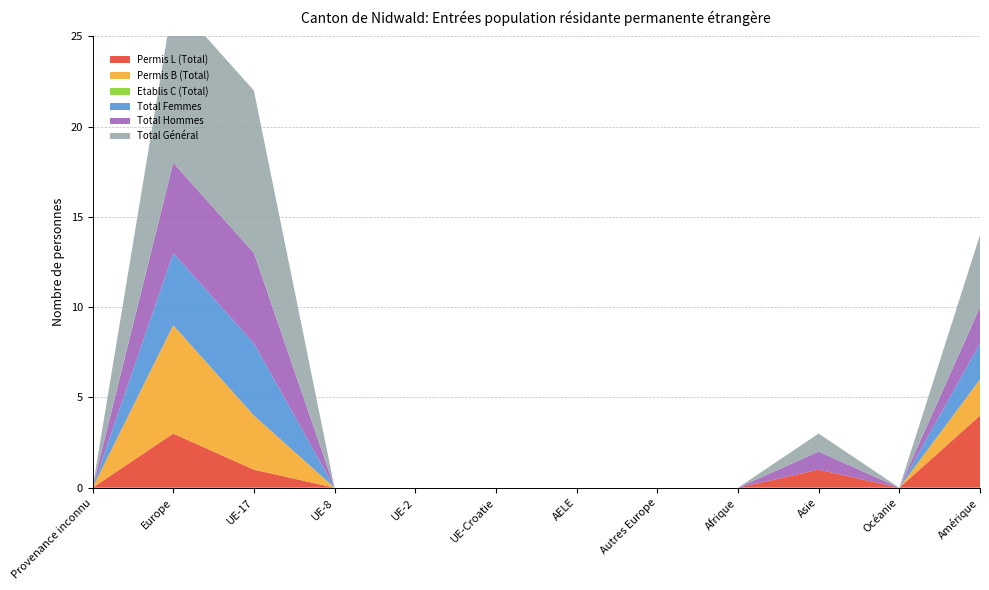

Reading right to left, extract all data points from this chart.

Permis L (Total): Amérique=4	Océanie=0	Asie=1	Afrique=0	Autres Europe=0	AELE=0	UE-Croatie=0	UE-2=0	UE-8=0	UE-17=1	Europe=3	Provenance inconnu=0
Permis B (Total): Amérique=2	Océanie=0	Asie=0	Afrique=0	Autres Europe=0	AELE=0	UE-Croatie=0	UE-2=0	UE-8=0	UE-17=3	Europe=6	Provenance inconnu=0
Etablis C (Total): Amérique=0	Océanie=0	Asie=0	Afrique=0	Autres Europe=0	AELE=0	UE-Croatie=0	UE-2=0	UE-8=0	UE-17=0	Europe=0	Provenance inconnu=0
Total Femmes: Amérique=2	Océanie=0	Asie=0	Afrique=0	Autres Europe=0	AELE=0	UE-Croatie=0	UE-2=0	UE-8=0	UE-17=4	Europe=4	Provenance inconnu=0
Total Hommes: Amérique=2	Océanie=0	Asie=1	Afrique=0	Autres Europe=0	AELE=0	UE-Croatie=0	UE-2=0	UE-8=0	UE-17=5	Europe=5	Provenance inconnu=0
Total Général: Amérique=4	Océanie=0	Asie=1	Afrique=0	Autres Europe=0	AELE=0	UE-Croatie=0	UE-2=0	UE-8=0	UE-17=9	Europe=9	Provenance inconnu=0